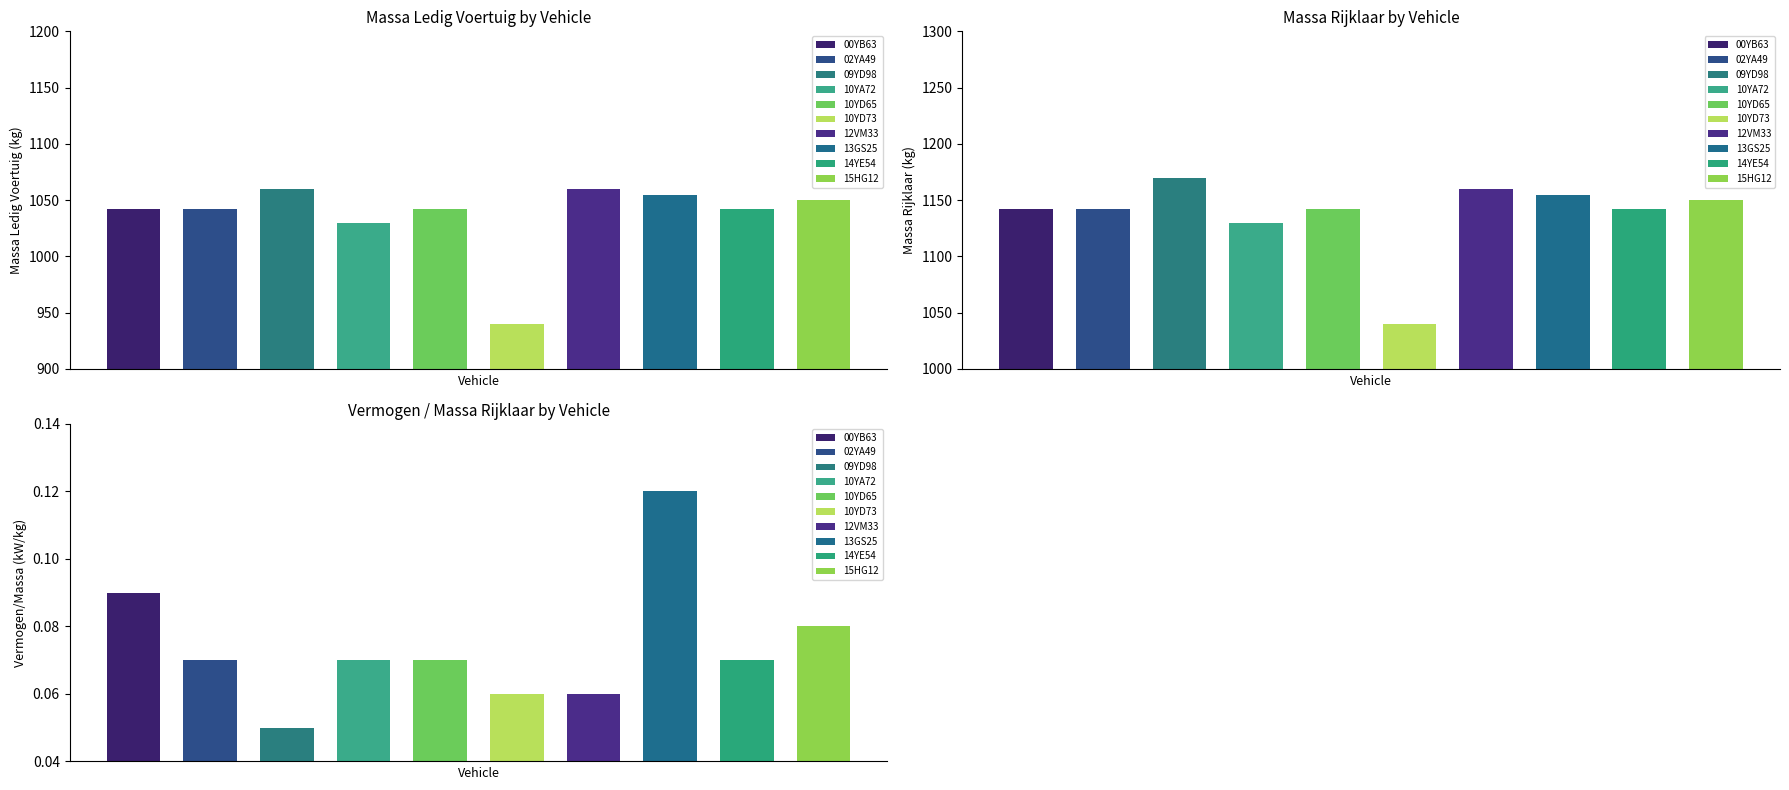

What is the label of the 10th bar from the left?

15HG12